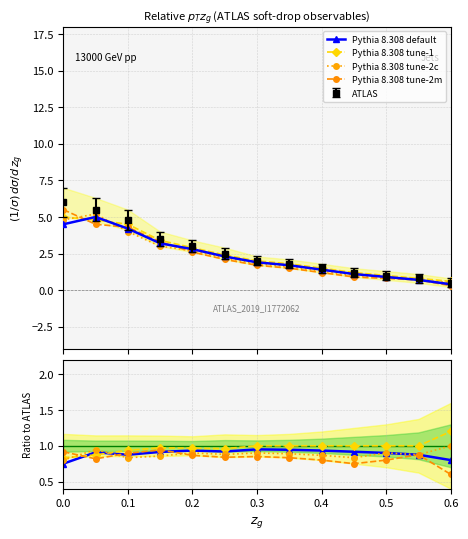

What is the total value across all series at 0.5?

3.6